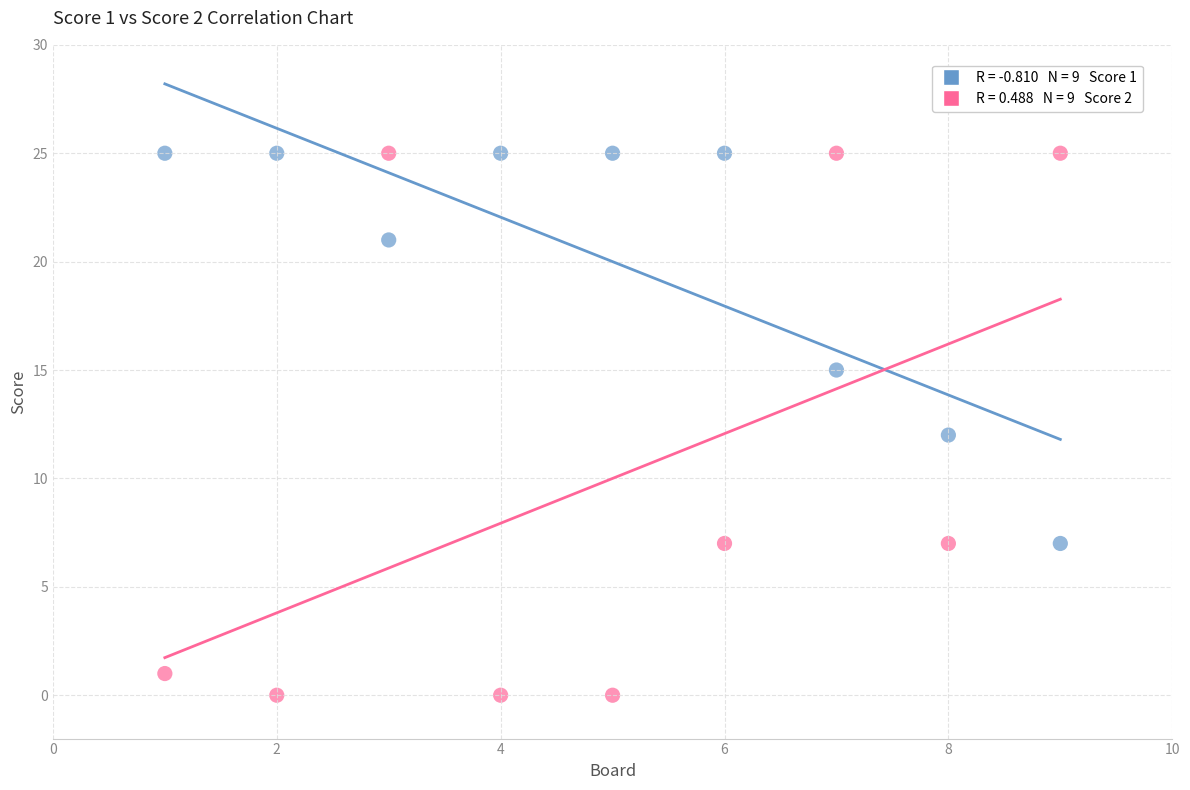

Across all data points, what is the range of Y values (max minus min)?

25